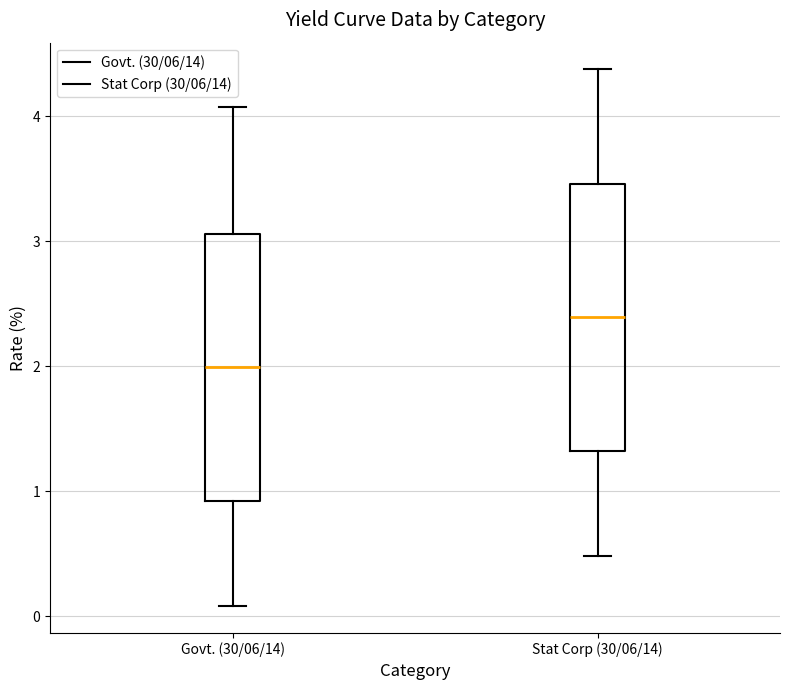

Which box has the lowest median line?

Govt. (30/06/14)